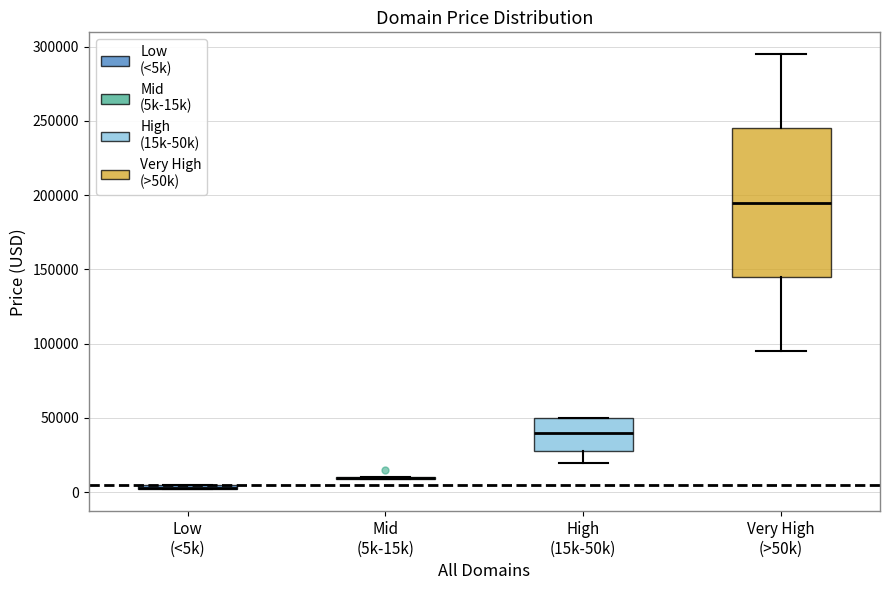

Comparing the boxes themselves (not the whiskers), which one is the tallest?

Very High (>50k)